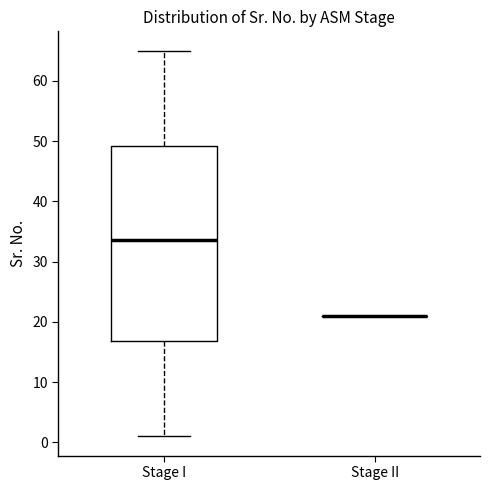

Comparing the boxes themselves (not the whiskers), which one is the tallest?

Stage I